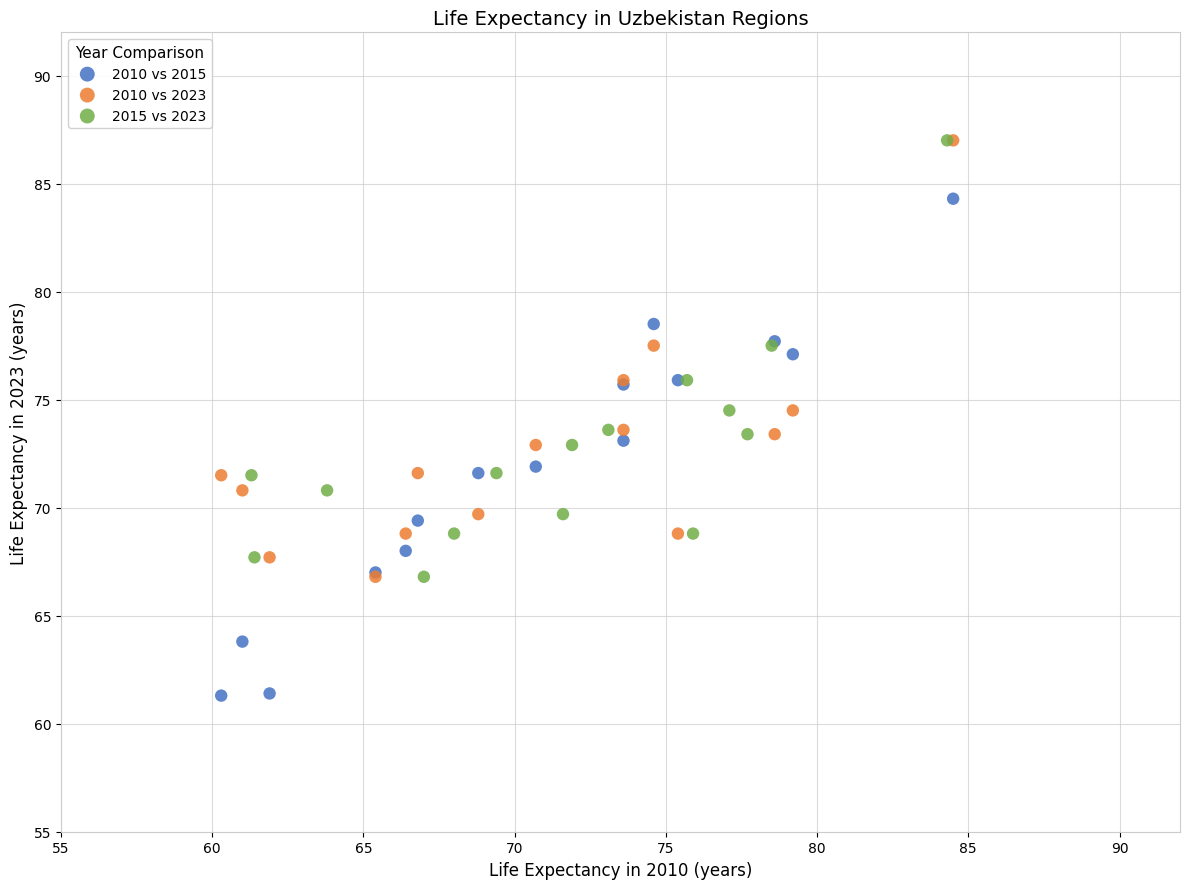

Which series has the widest spread of Y values?

2010 vs 2015